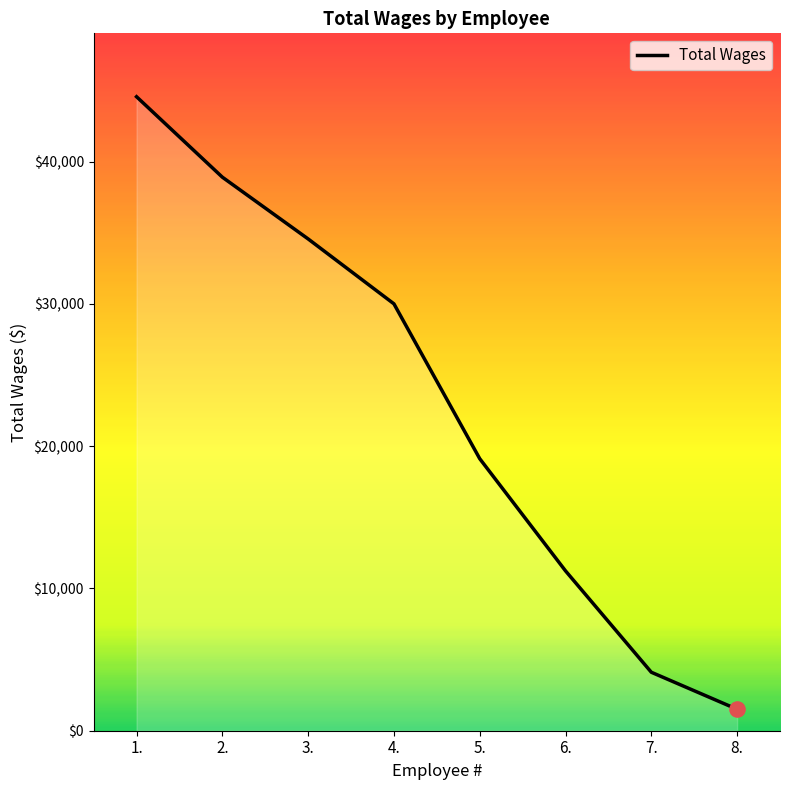

Approximately how many times larger is the value at 7. compared to 3.?

0.1